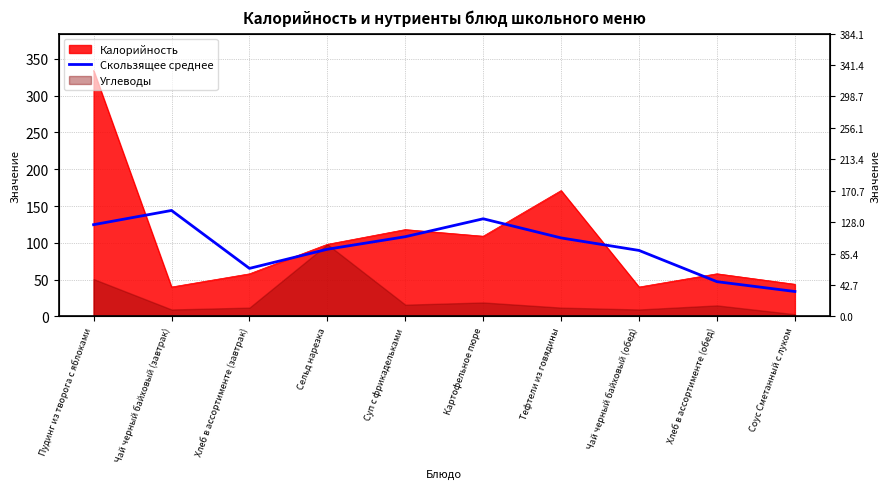

True or false: the data shows 89.7 at Чай черный байховый (обед).

True